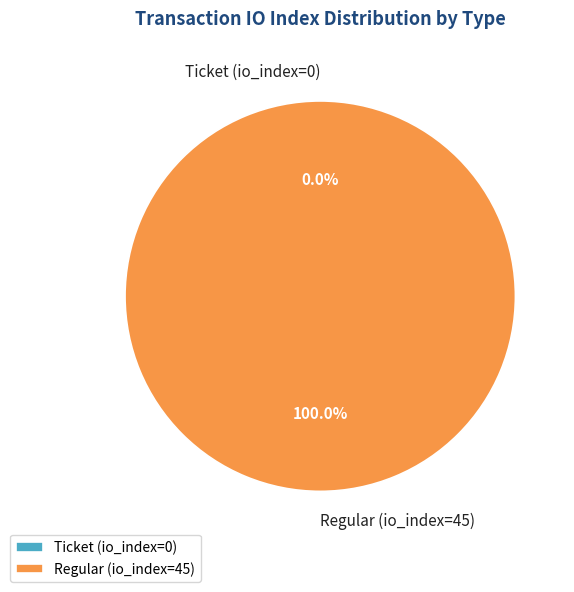

What is the majority slice?

Regular (io_index=45)